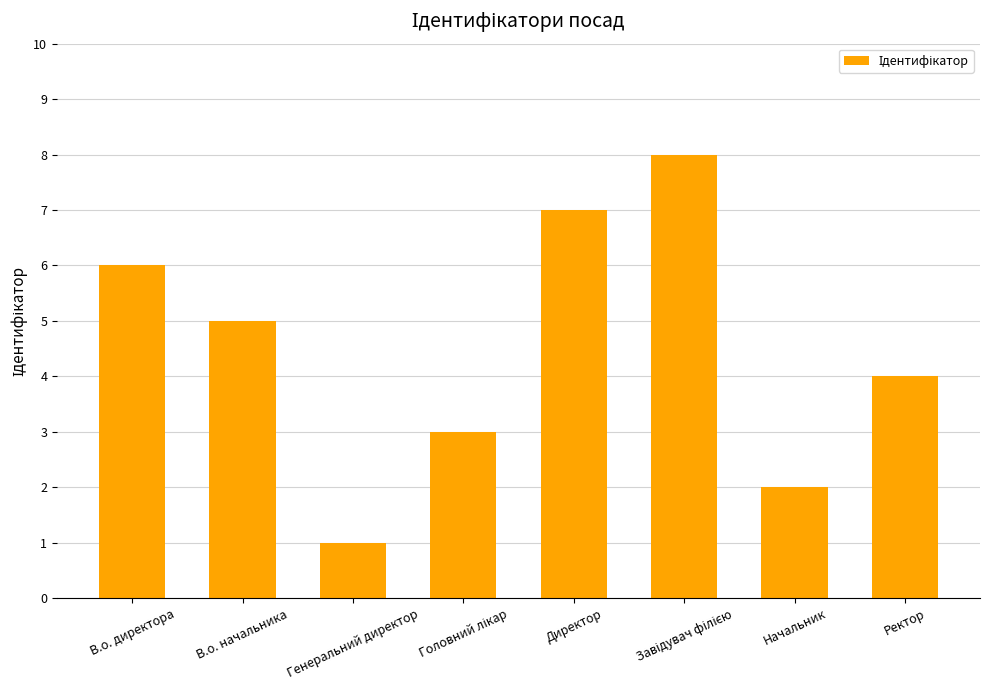

How many data points are less than 5?

4